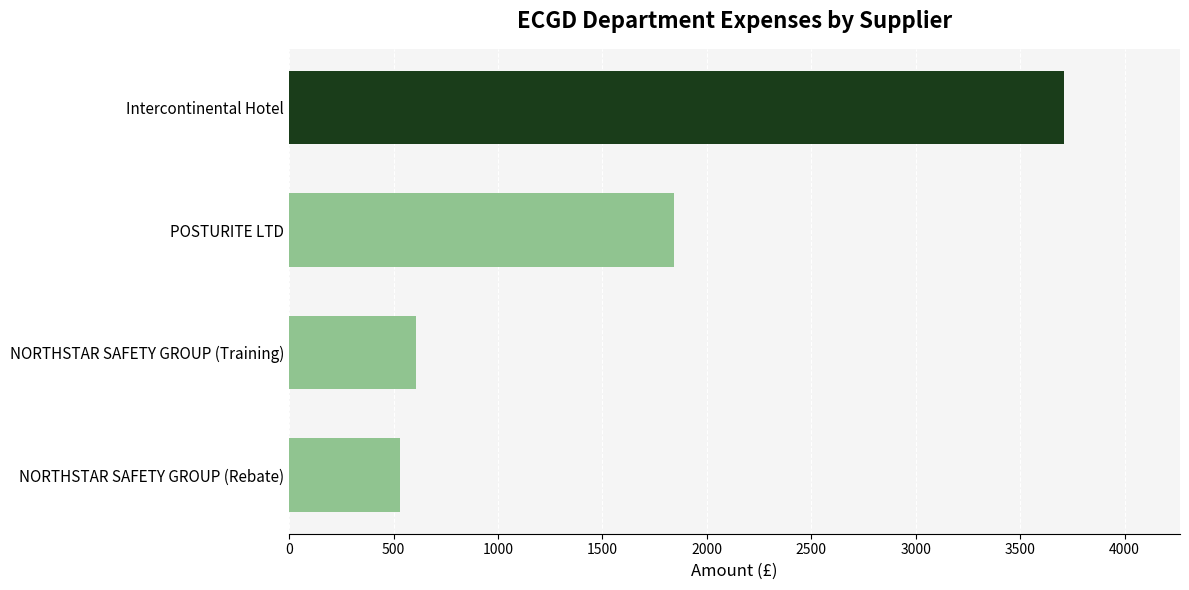

What is the sum of all values?

6686.4